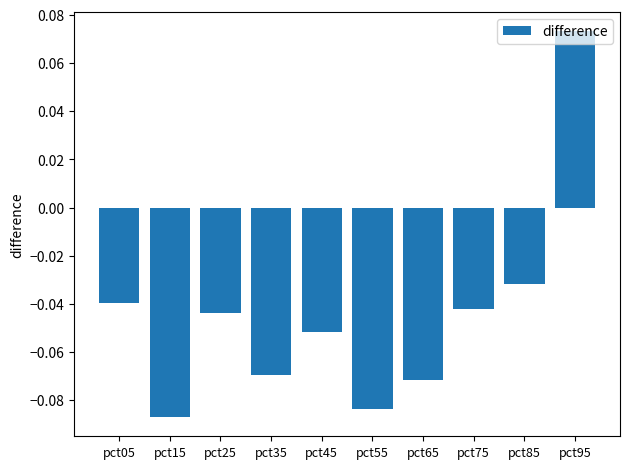

Is it true that the value at pct45 is -0.0?

False